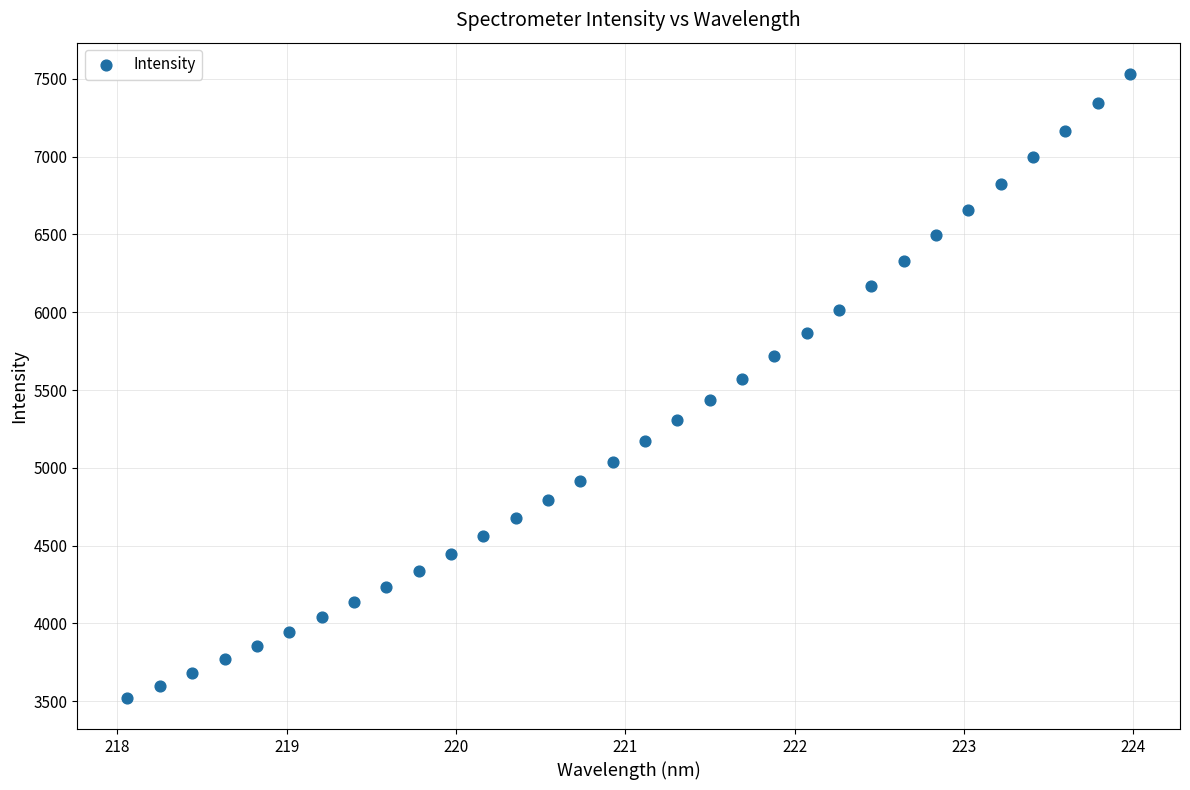

What is the range of X values (max minus min)?

5.9